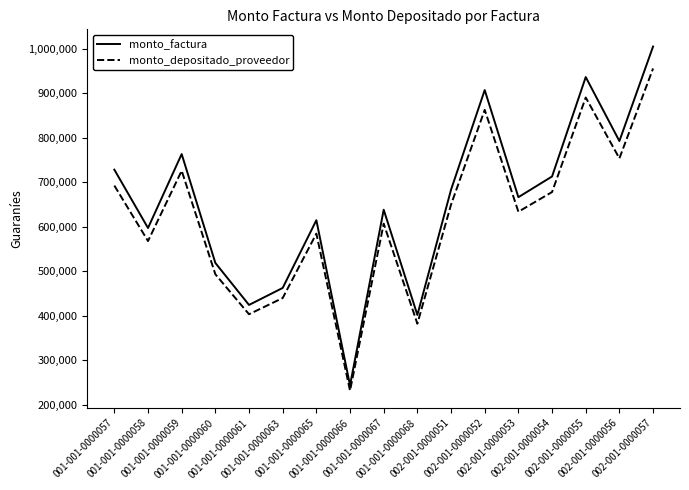

Rank the series by their maximum value, from lowest to highest.

monto_depositado_proveedor, monto_factura